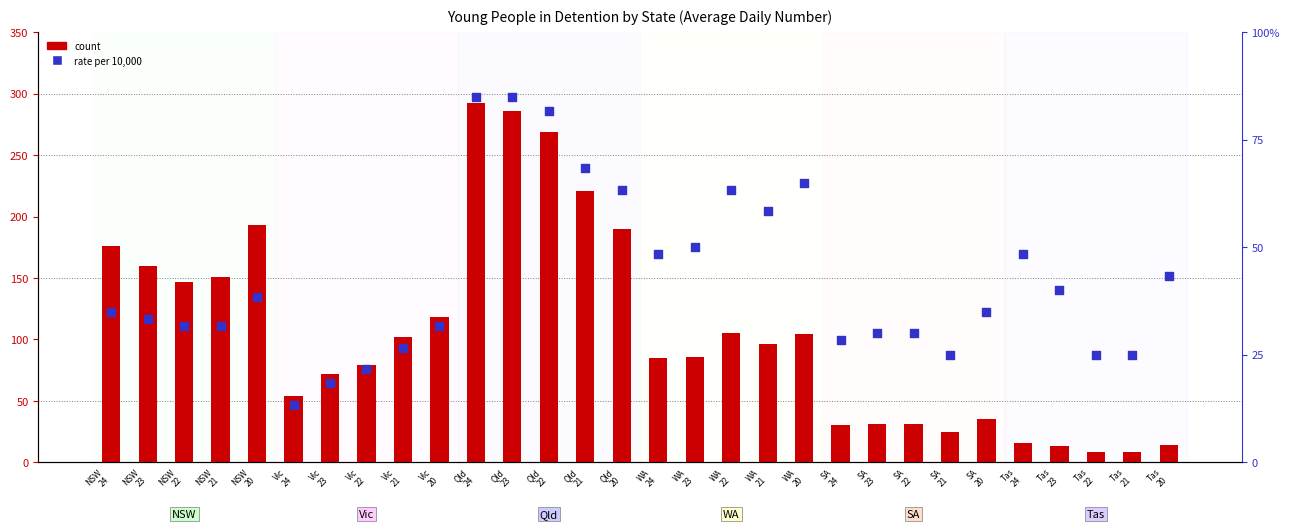

At how many categories does at least one series exceed 190?

5